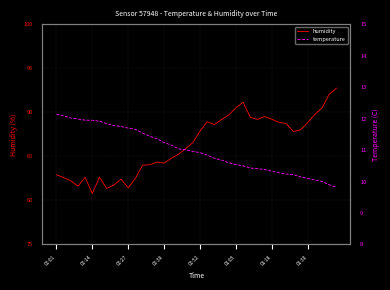

Which series has the widest spread of values?

humidity